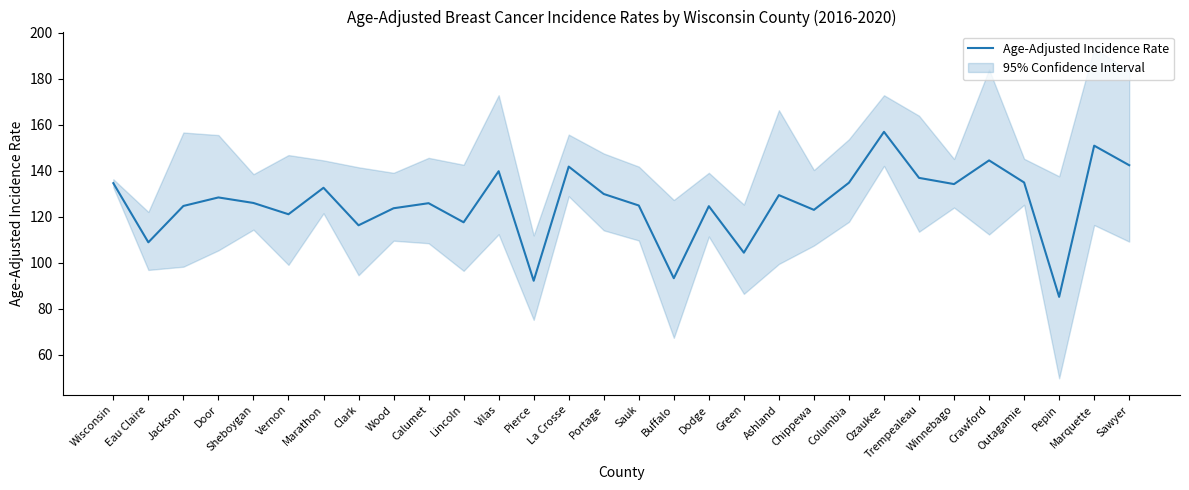

The chart shows a value of 132.6 at Marathon. True or false?

True